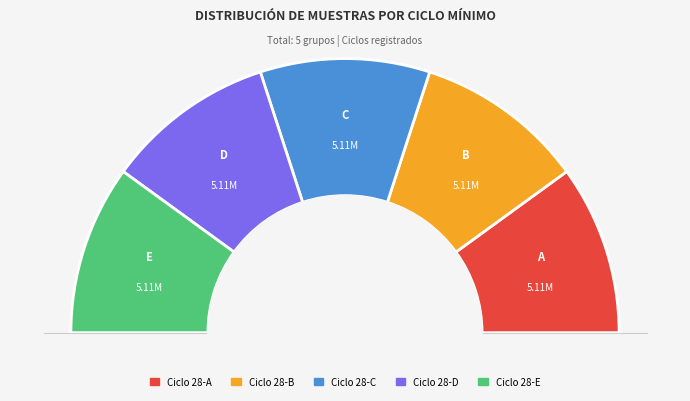

What is the ratio of the value at Min_cycle=30 to the value at Min_cycle=28?

1.0